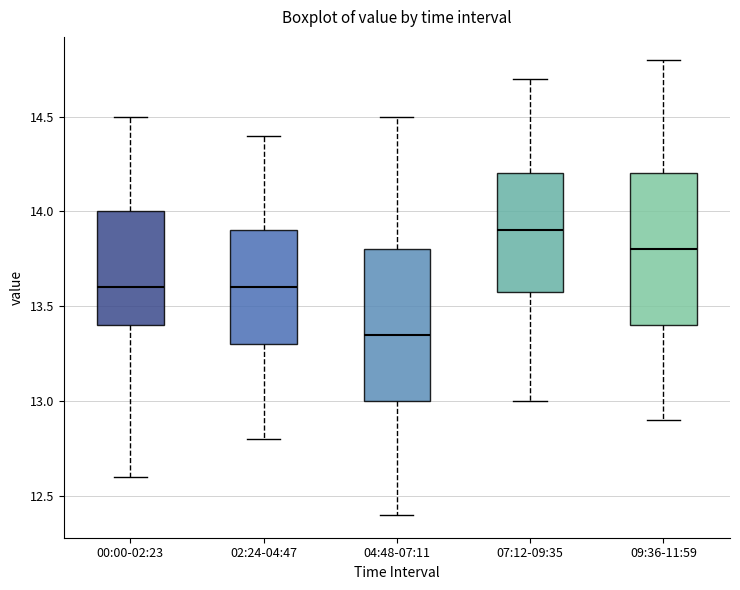

Reading left to right, read every box against the y-axis: the position of its median line, the range the box covers, and the ends of its whiskers. The values are not printed on the chart, so give them approximately, as read against the axis.

00:00-02:23: median 13.60, box 13.40 to 14.00, whiskers 12.60 to 14.50
02:24-04:47: median 13.60, box 13.30 to 13.90, whiskers 12.80 to 14.40
04:48-07:11: median 13.35, box 13.00 to 13.80, whiskers 12.40 to 14.50
07:12-09:35: median 13.90, box 13.60 to 14.20, whiskers 13.00 to 14.70
09:36-11:59: median 13.80, box 13.40 to 14.20, whiskers 12.90 to 14.80